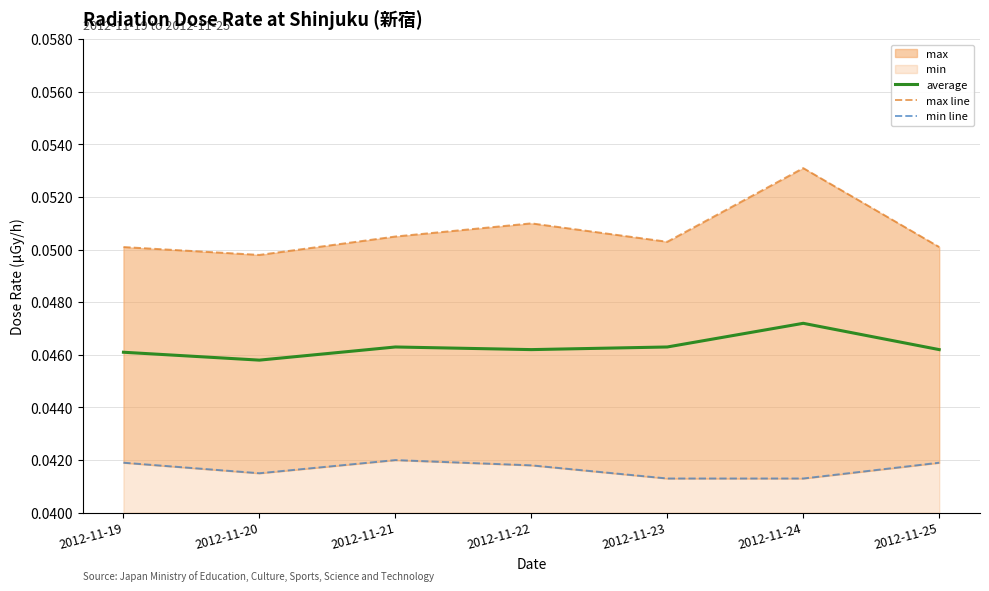

Reading left to right, list all the values displayed in this chart.

average: 2012-11-19=0.0	2012-11-20=0.0	2012-11-21=0.0	2012-11-22=0.0	2012-11-23=0.0	2012-11-24=0.0	2012-11-25=0.0
max line: 2012-11-19=0.1	2012-11-20=0.0	2012-11-21=0.1	2012-11-22=0.1	2012-11-23=0.1	2012-11-24=0.1	2012-11-25=0.1
min line: 2012-11-19=0.0	2012-11-20=0.0	2012-11-21=0.0	2012-11-22=0.0	2012-11-23=0.0	2012-11-24=0.0	2012-11-25=0.0